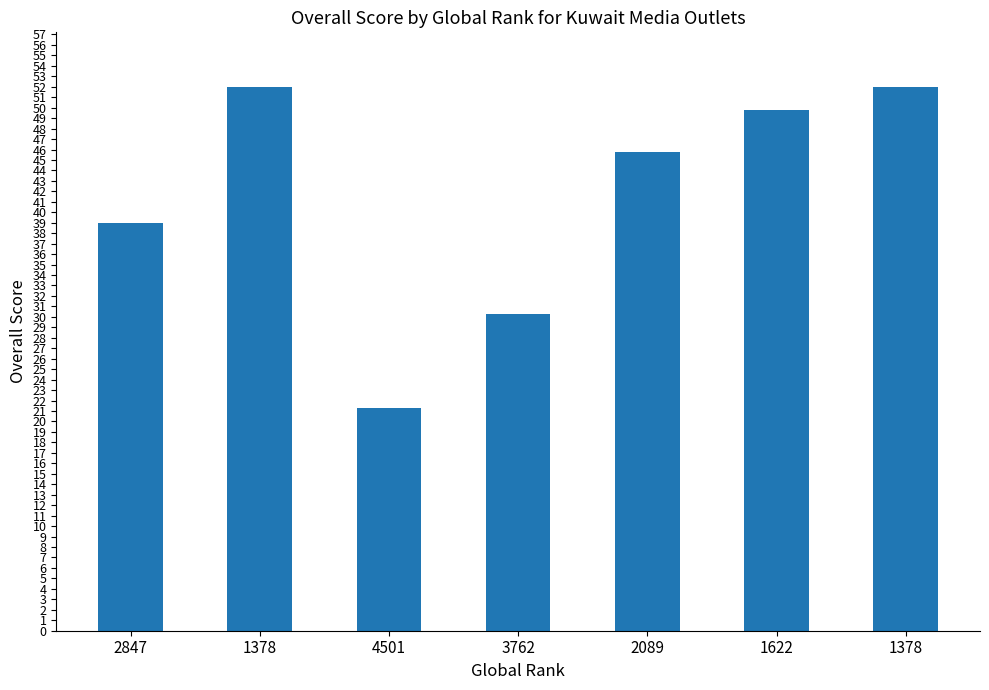

What is the label of the 4th bar from the right?

3762